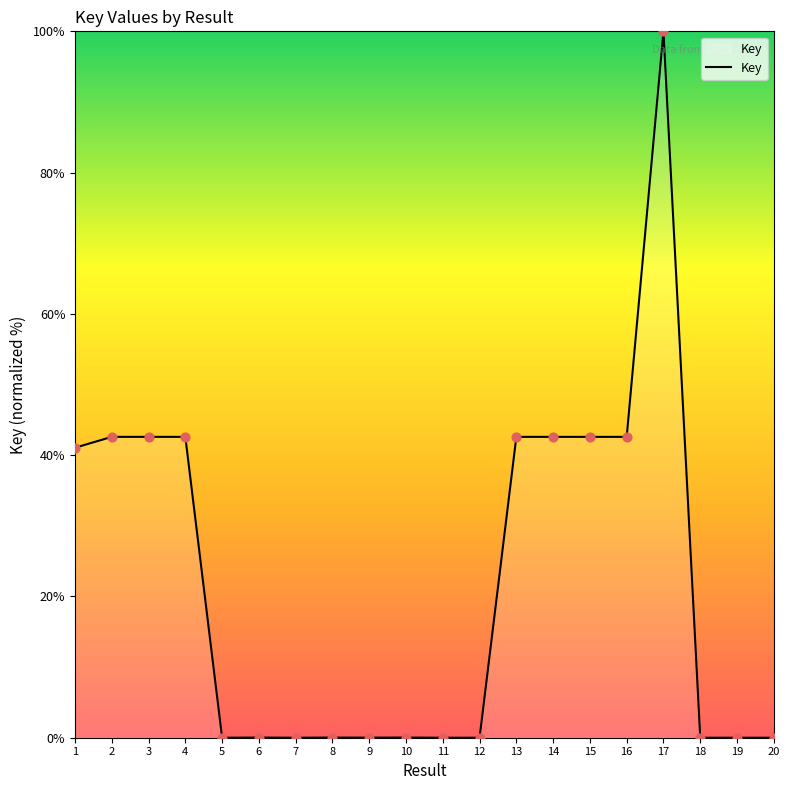

What is the change in value from 10 to 14?

+42.6